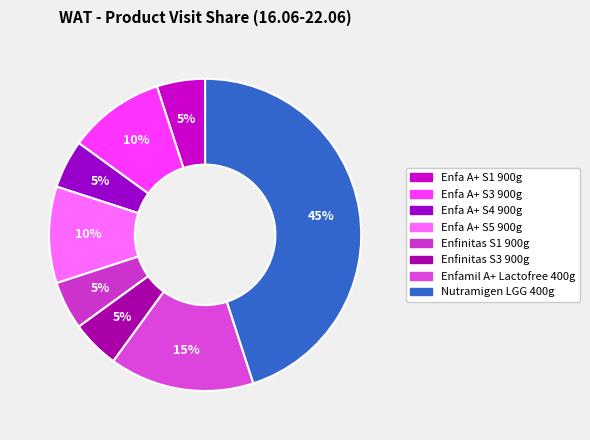

How many slices are in this pie chart?

8